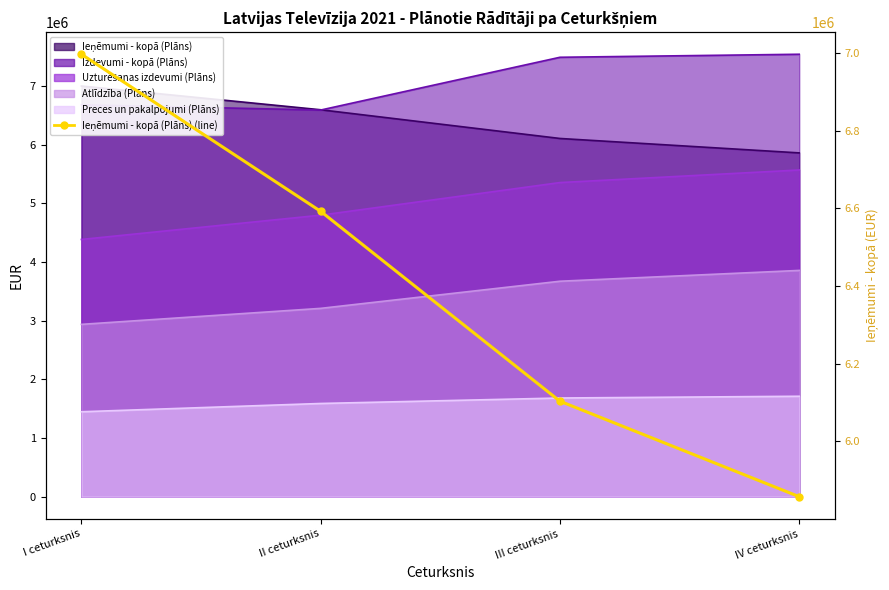

Reading right to left, extract all data points from this chart.

5857230.2	6103000.0	6591908.8	6996359.4